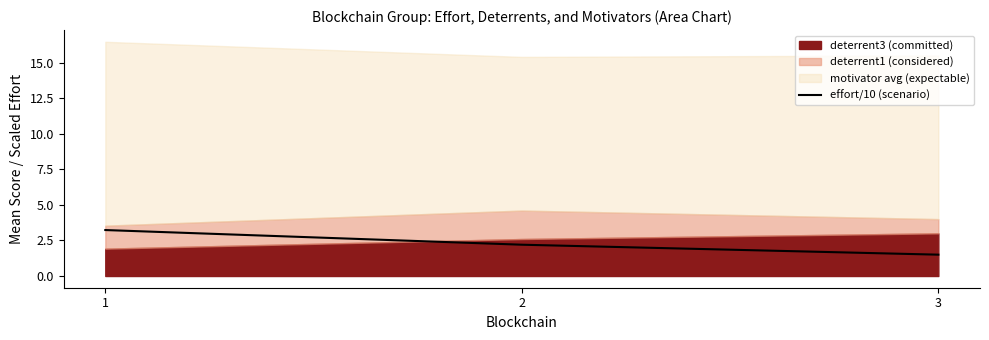

List the labels in order of effort/10 (scenario) value, largest first.

1, 2, 3